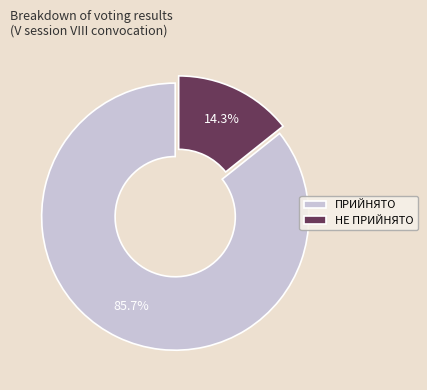

Approximately how many times larger is the value at НЕ ПРИЙНЯТО compared to ПРИЙНЯТО?

0.2